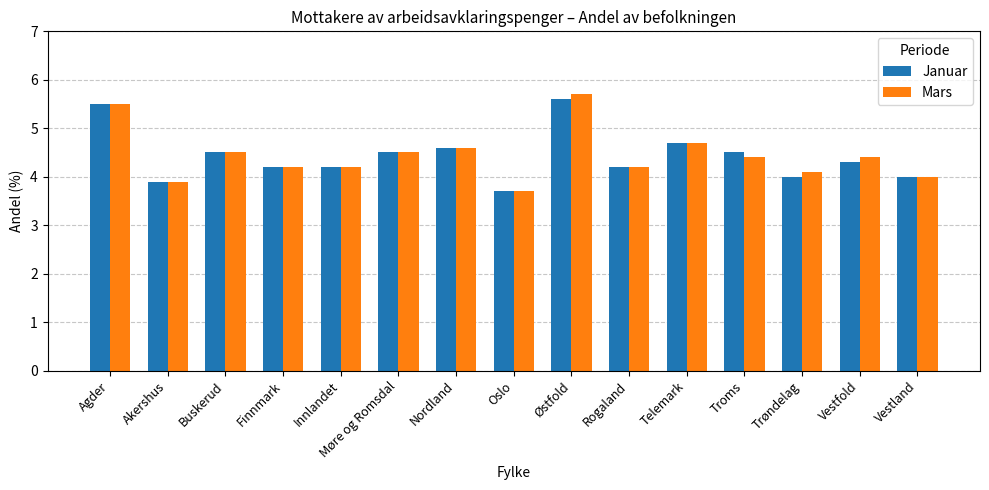

What is the approximate value of Januar at Nordland?

4.6